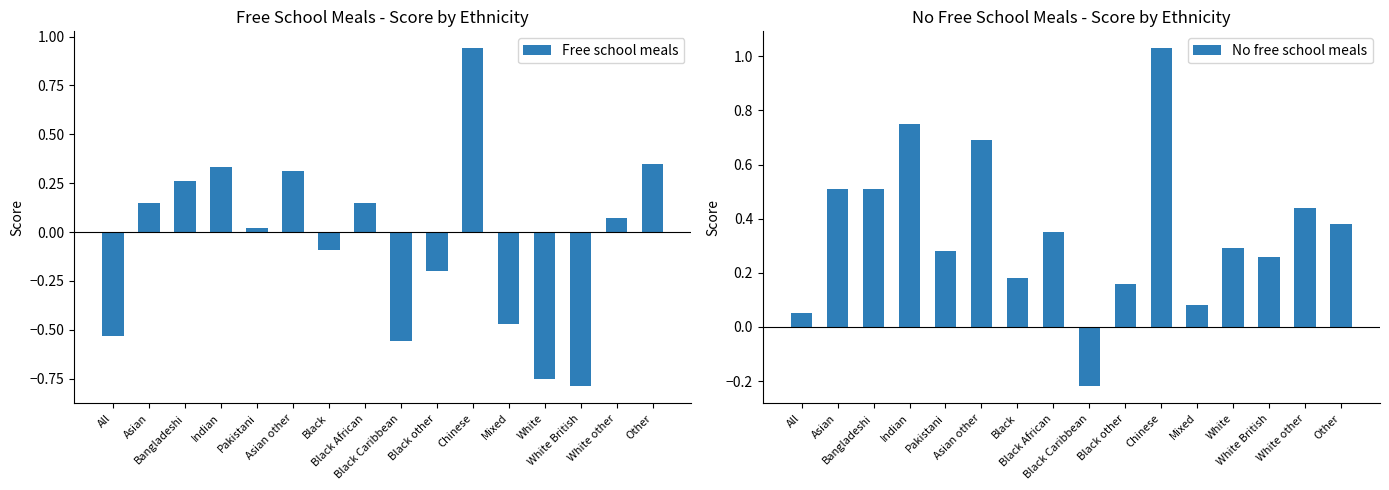

What position from the right is Black Caribbean?

8